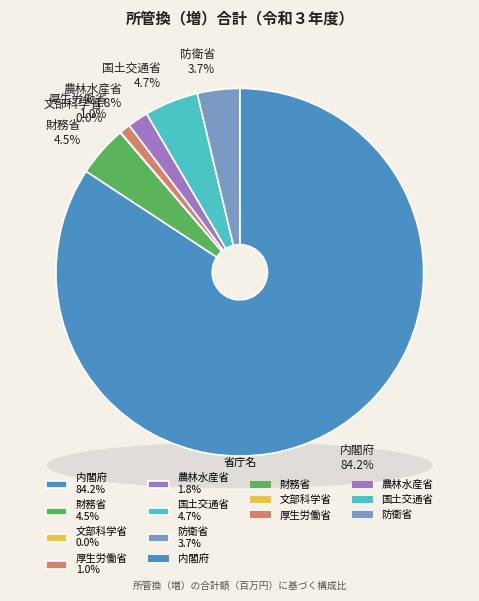

Count the number of slices in the pie.

8